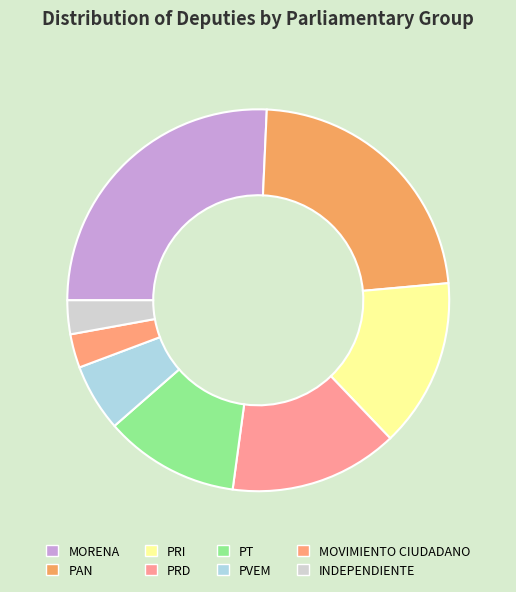

What portion of the pie excludes PVEM?

94.3%